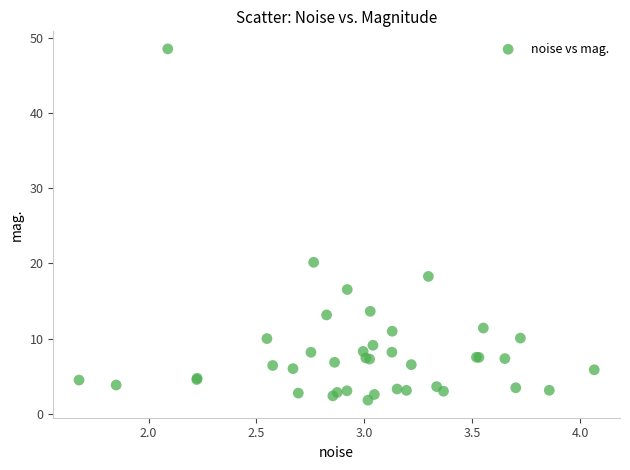

What Y value in the scatter plot is closest to 25?

20.1